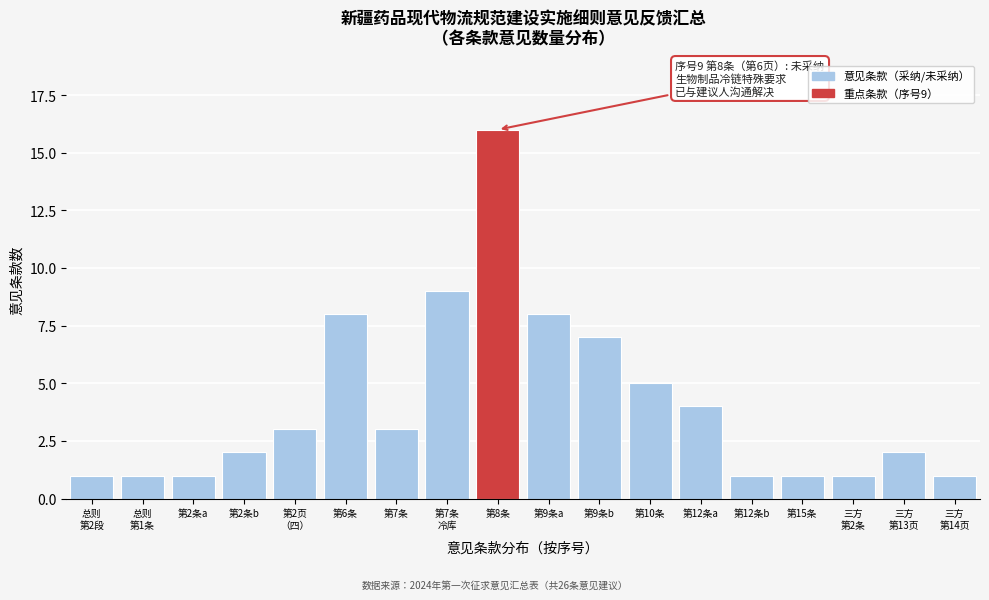

Reading right to left, what are all the values shown in this chart?

1	2	1	1	1	4	5	7	8	16	9	3	8	3	2	1	1	1